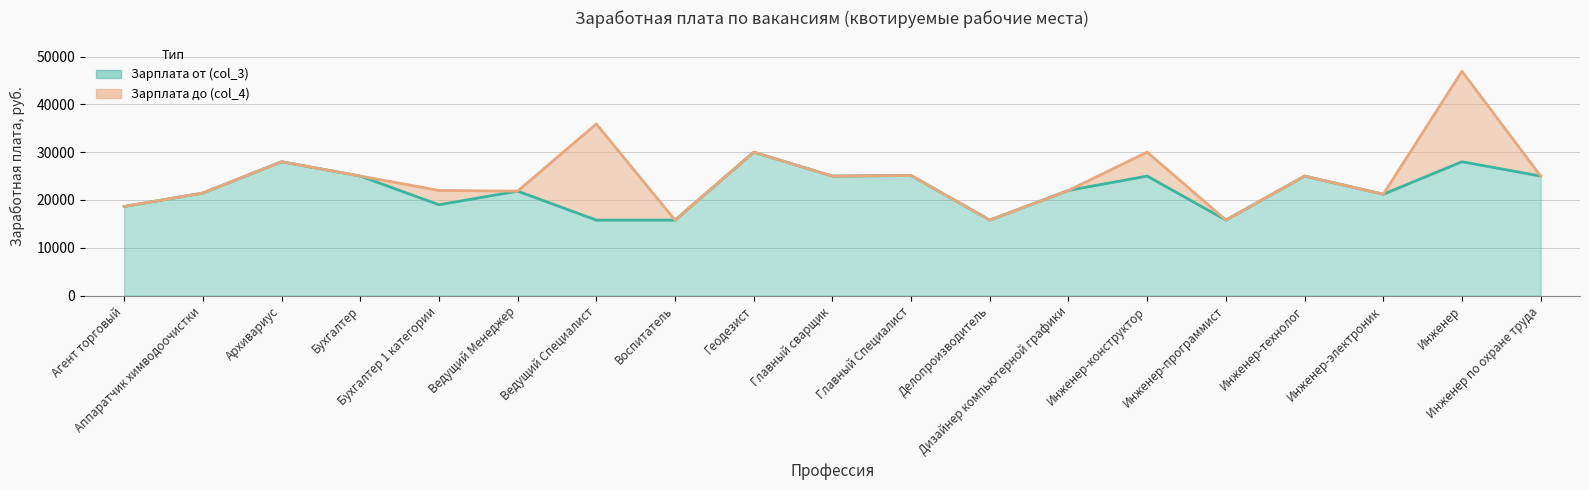

Reading left to right, transcribe all the data shown in this chart.

Агент торговый=18645	Аппаратчик химводоочистки=21450	Архивариус=28000	Бухгалтер=25000	Бухгалтер 1 категории=19000	Ведущий Менеджер=21850	Ведущий Специалист=15792	Воспитатель=15792	Геодезист=30000	Главный сварщик=25000	Главный Специалист=25114	Делопроизводитель=15792	Дизайнер компьютерной графики=22000	Инженер-конструктор=25000	Инженер-программист=15792	Инженер-технолог=25000	Инженер-электроник=21200	Инженер=28000	Инженер по охране труда=25000